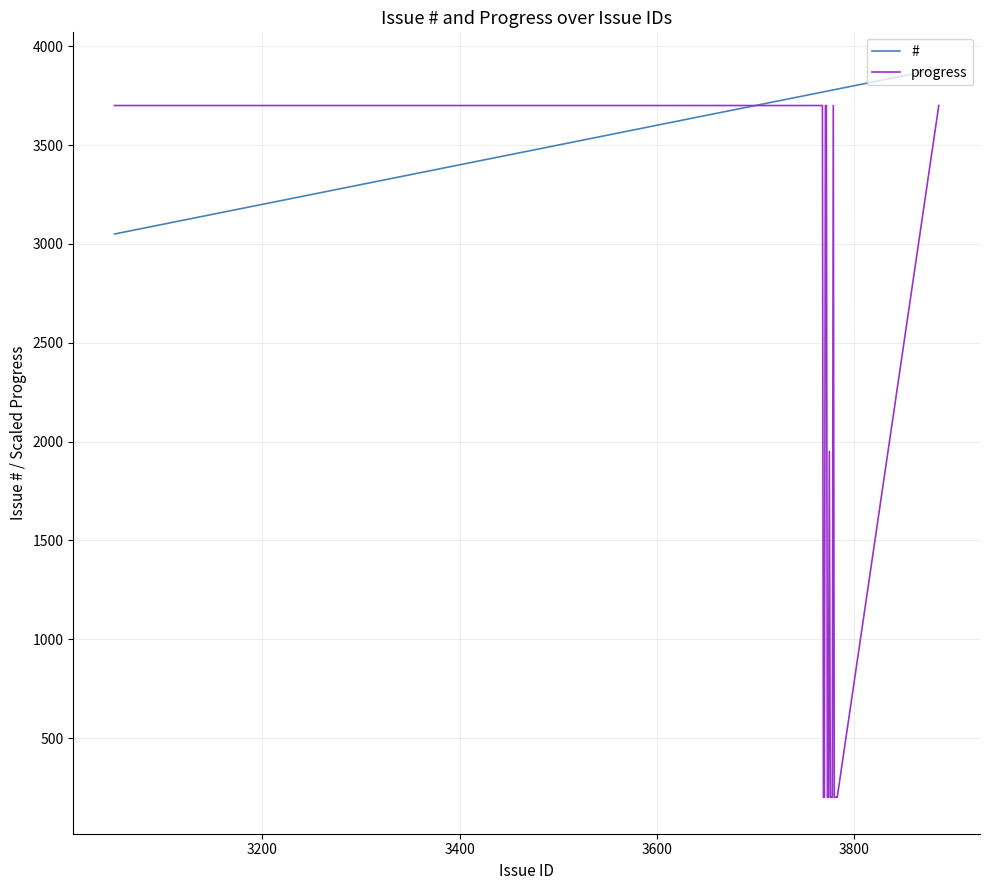

What is the difference between the second highest and minimum values in the # series?

733